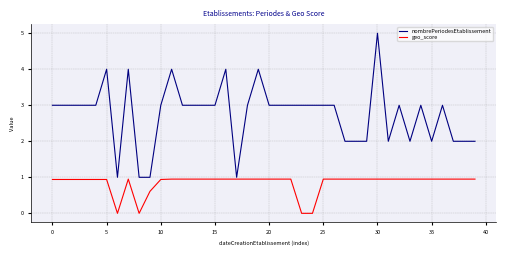

Which series has the largest total across all categories?

nombrePeriodesEtablissement